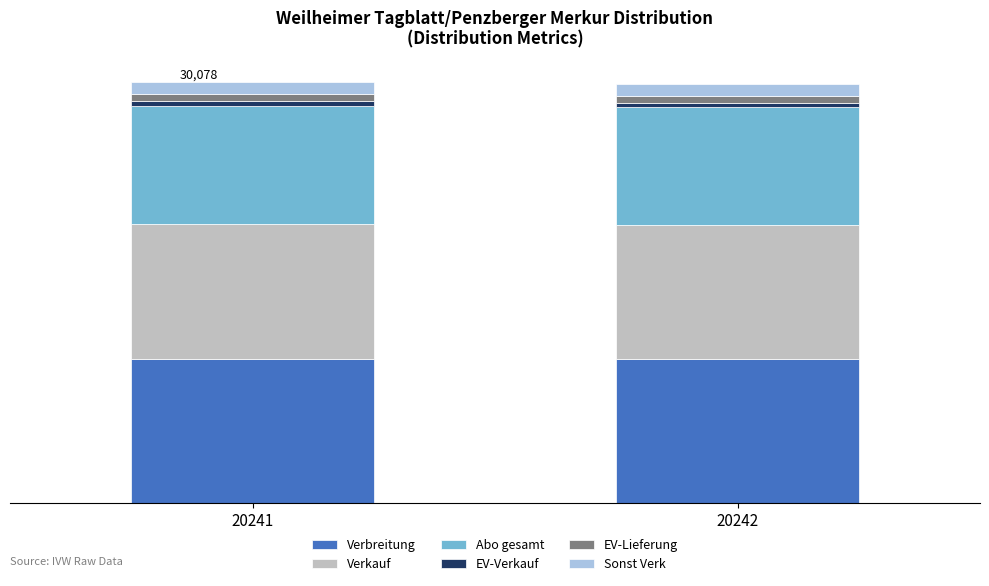

Does the chart contain any negative values?

No